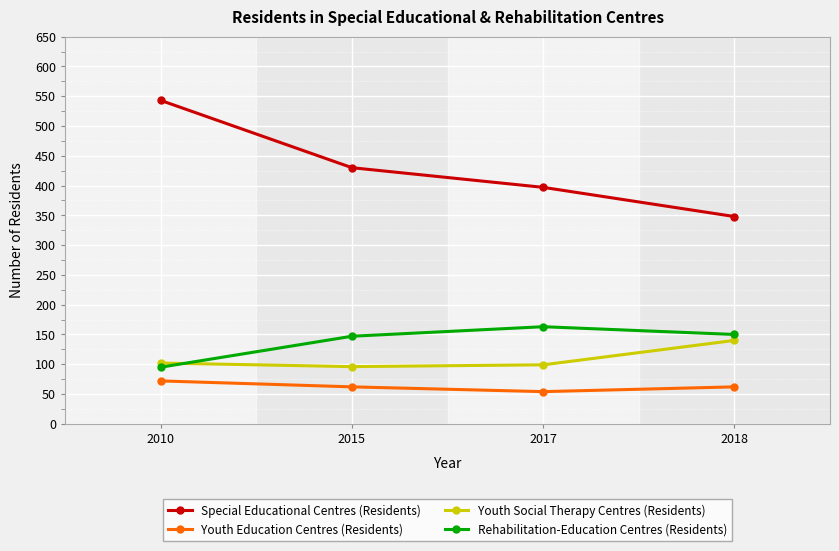

What is the total value across all series at 2015?

735